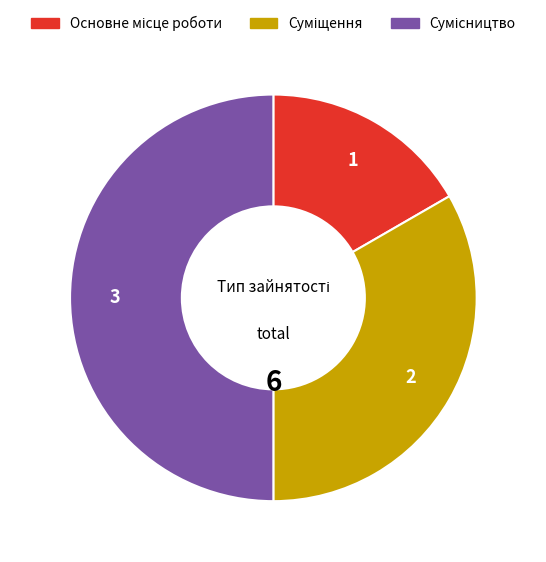

How many slices are in this pie chart?

3